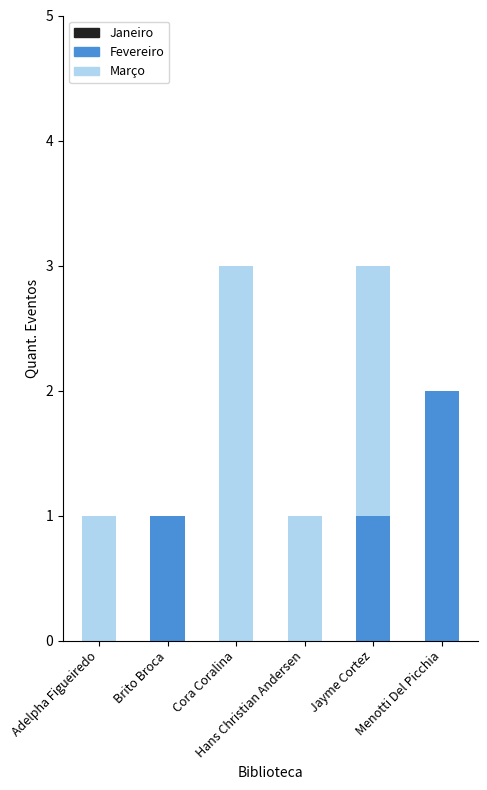

Are the bars grouped side by side (vs. stacked)?

No